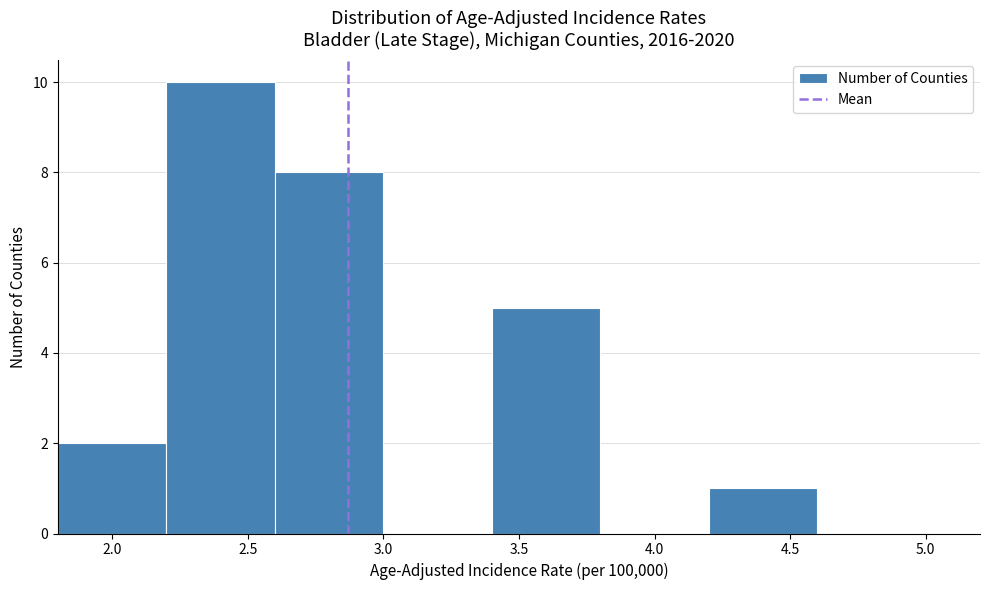

How tall is the bar that spans 3.4 to 3.8 on the x-axis? The values are not printed on the chart, so give them approximately, as read against the axis.

5